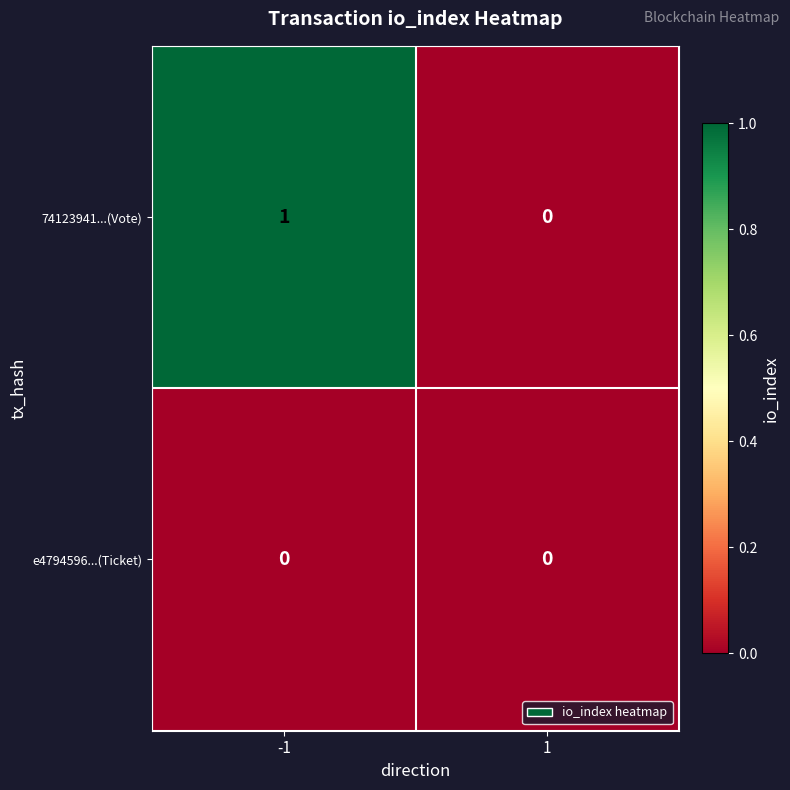

Which series has the largest range (max minus min)?

74123941...(Vote)